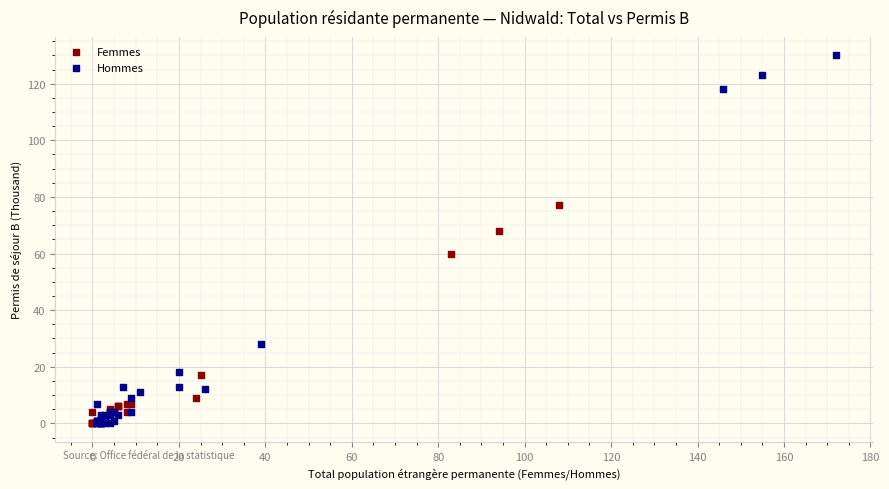

Which series reaches the maximum Y coordinate?

Hommes